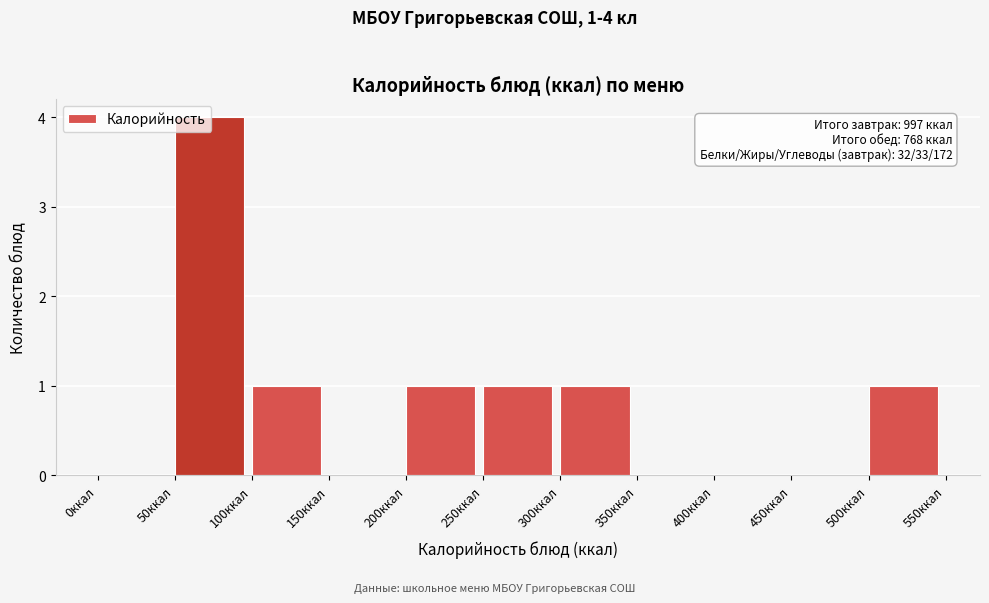

Over which range of the x-axis is the bar tallest?

50 to 100